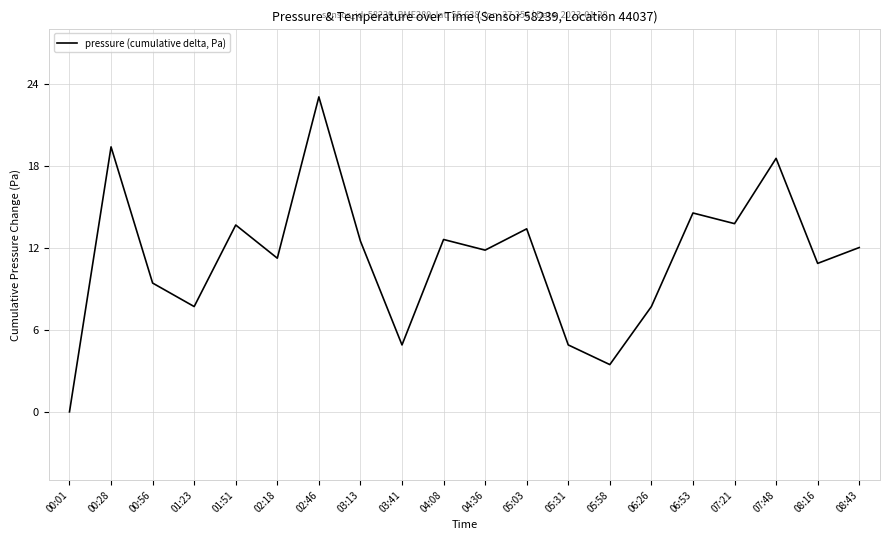

Which category has the highest value across all series?

02:46